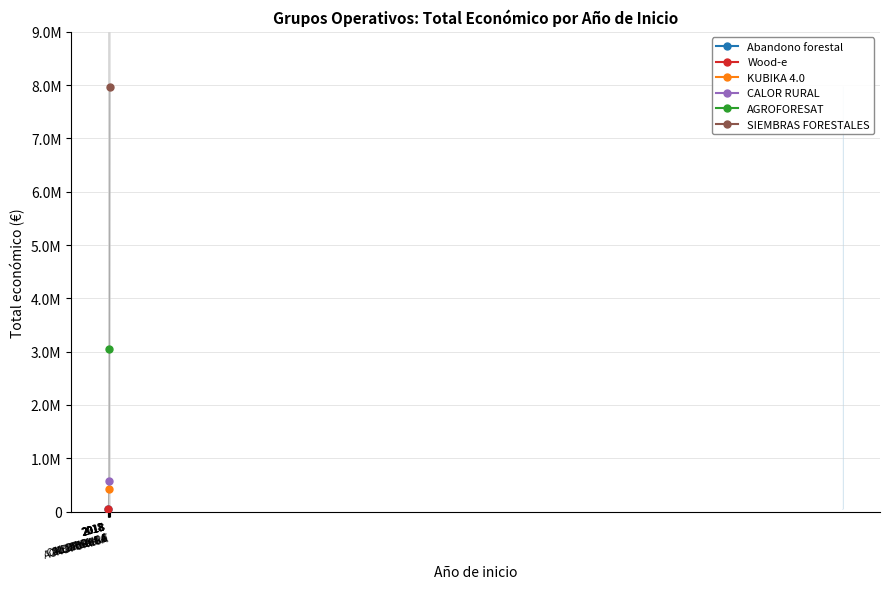

The value at 2018 is 49750. True or false?

True